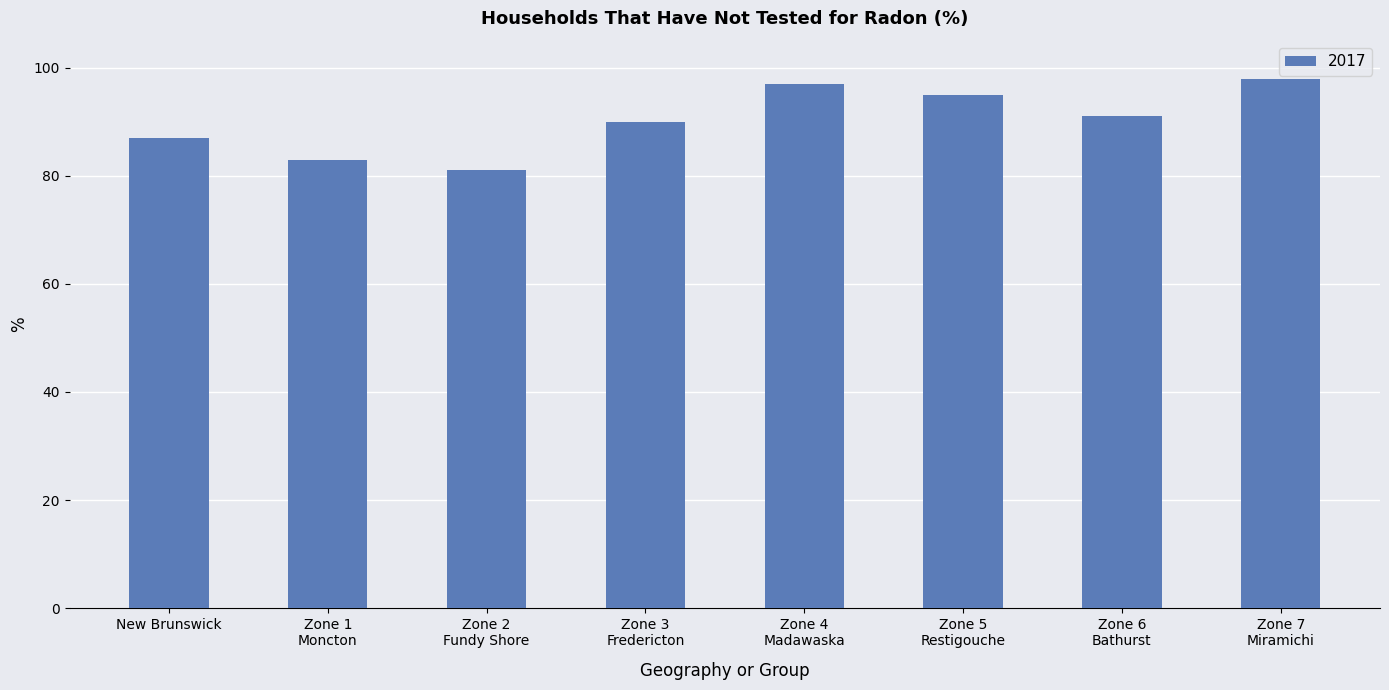

Rank the categories by value from lowest to highest.

Zone 2
Fundy Shore, Zone 1
Moncton, New Brunswick, Zone 3
Fredericton, Zone 6
Bathurst, Zone 5
Restigouche, Zone 4
Madawaska, Zone 7
Miramichi